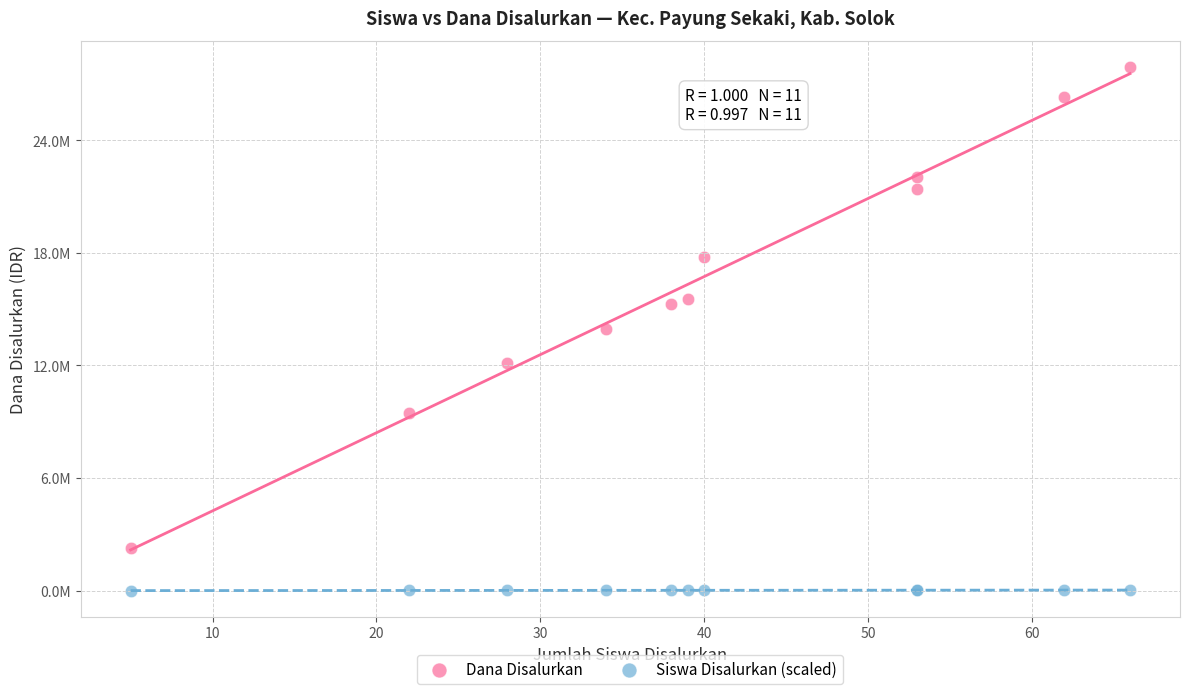

What are all the series names shown in the legend?

Dana Disalurkan, Siswa Disalurkan (scaled)